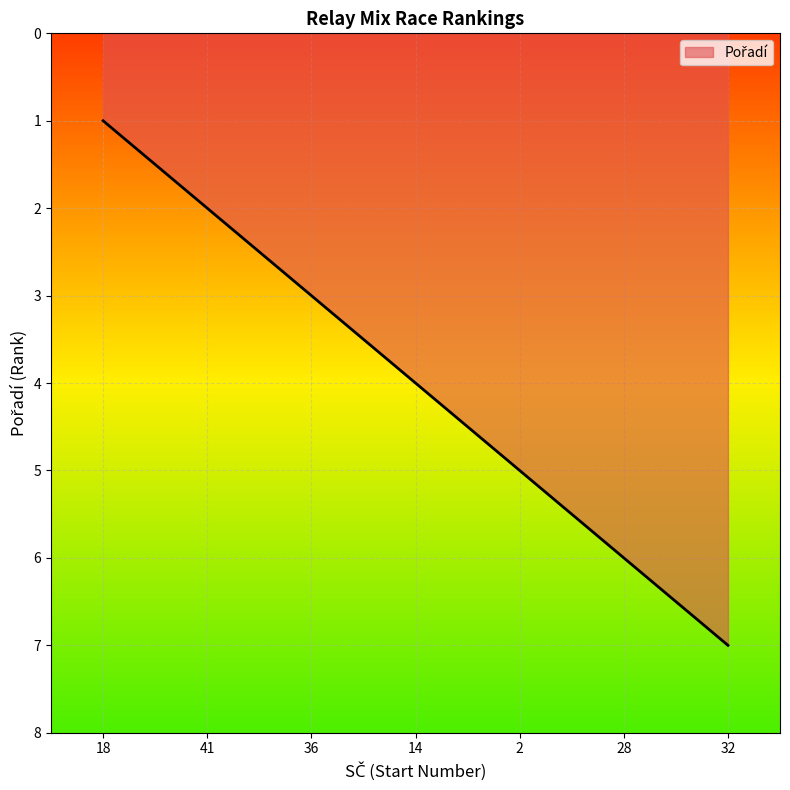

What position from the left is 28?

6